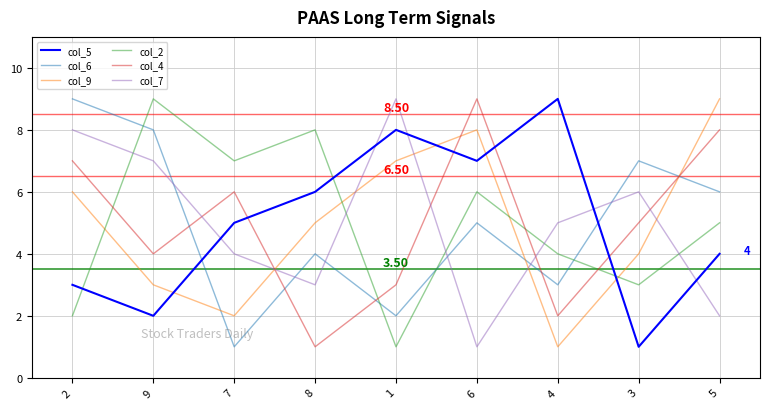

The value of col_6 at 7 is 1. True or false?

True